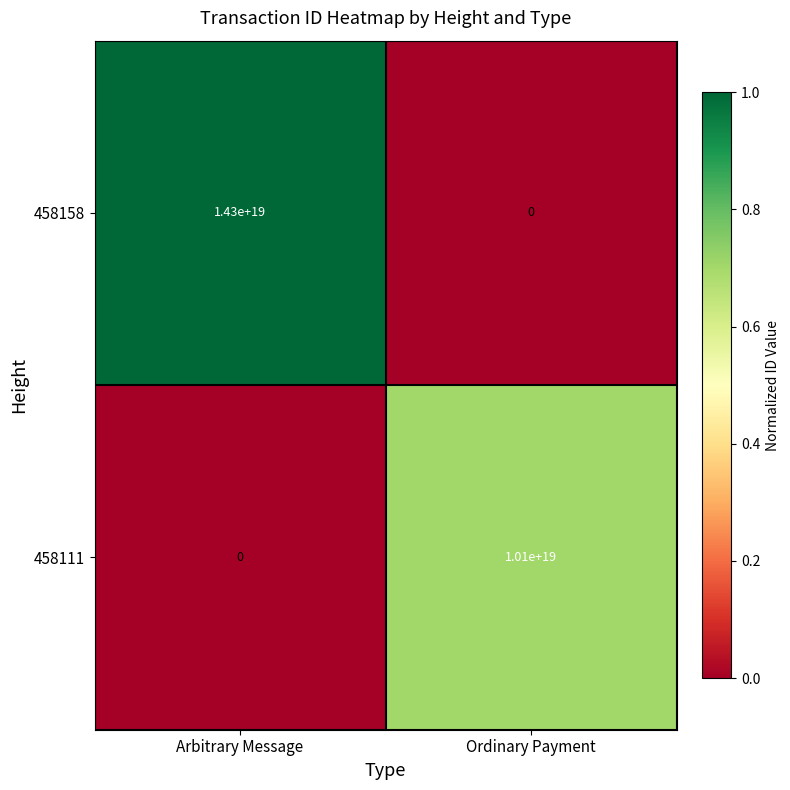

List the series in order of their peak value, lowest first.

458111, 458158